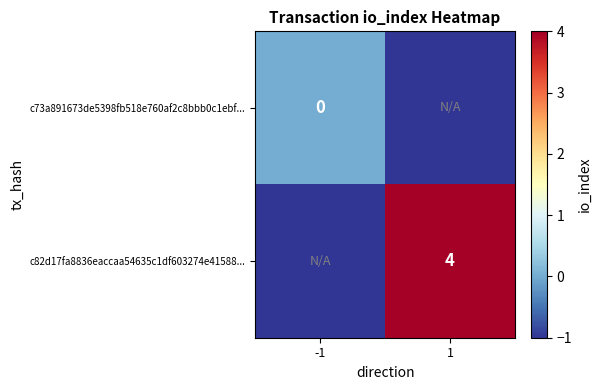

The value of c82d17fa8836eaccaa54635c1df603274e41588... at 1 is 4. True or false?

True